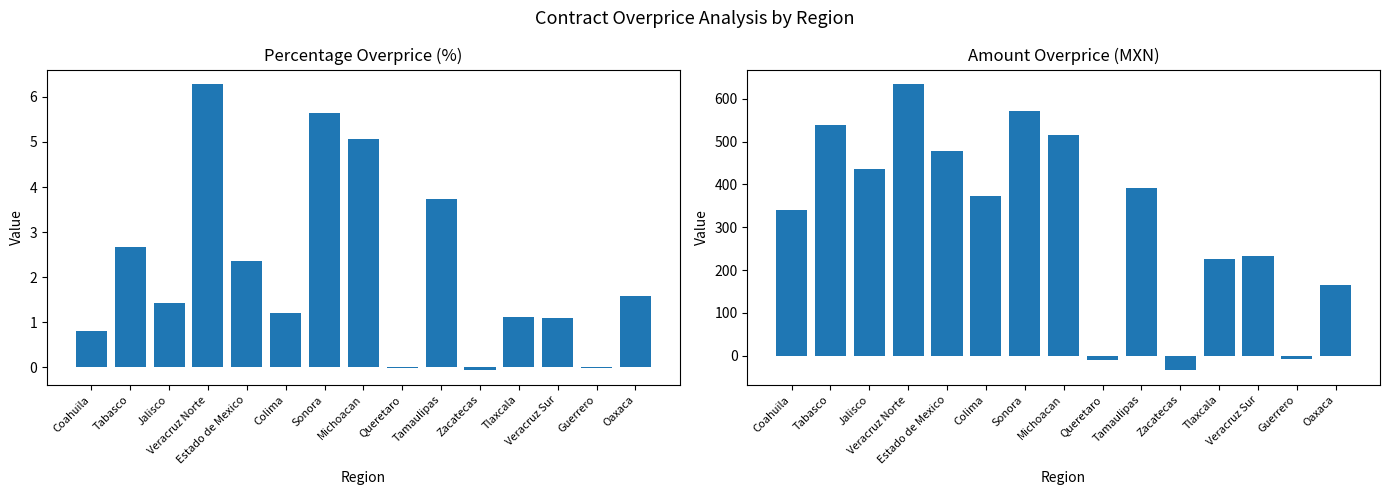

Where is percentage_overprice nearest to the value 3?

Tabasco